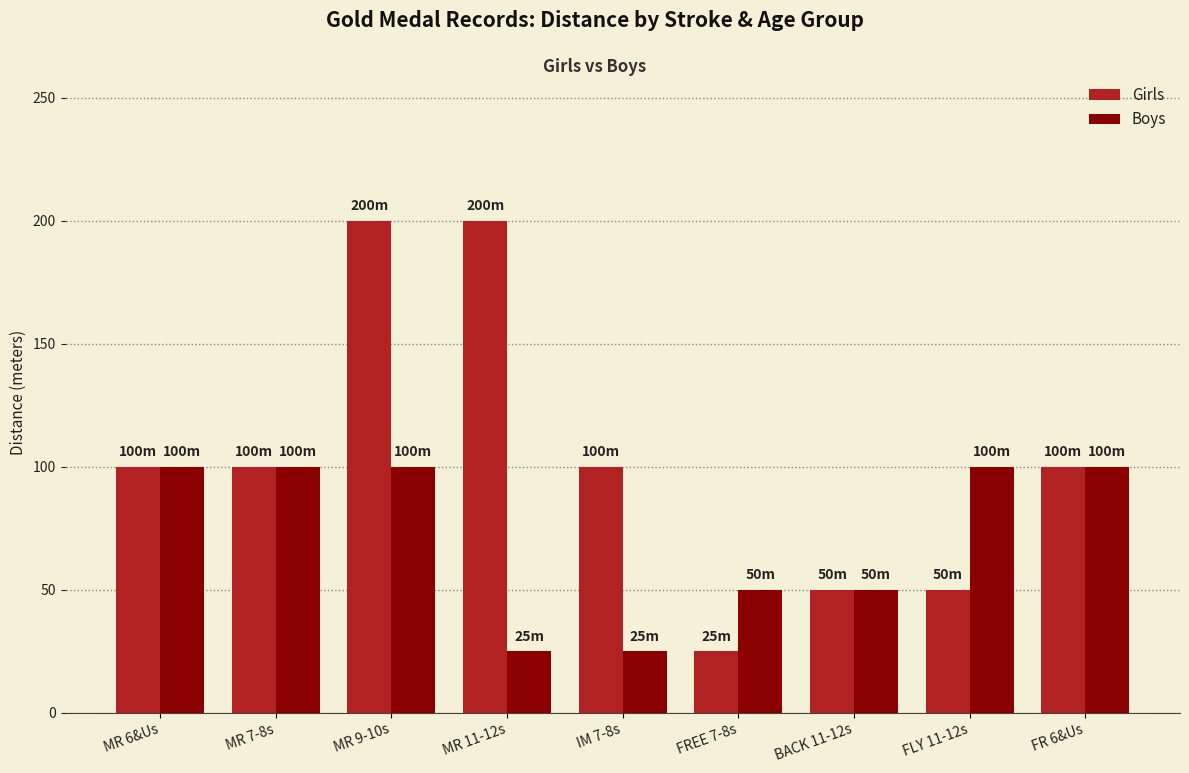

What is the difference between the second highest and minimum values in the Girls series?

175